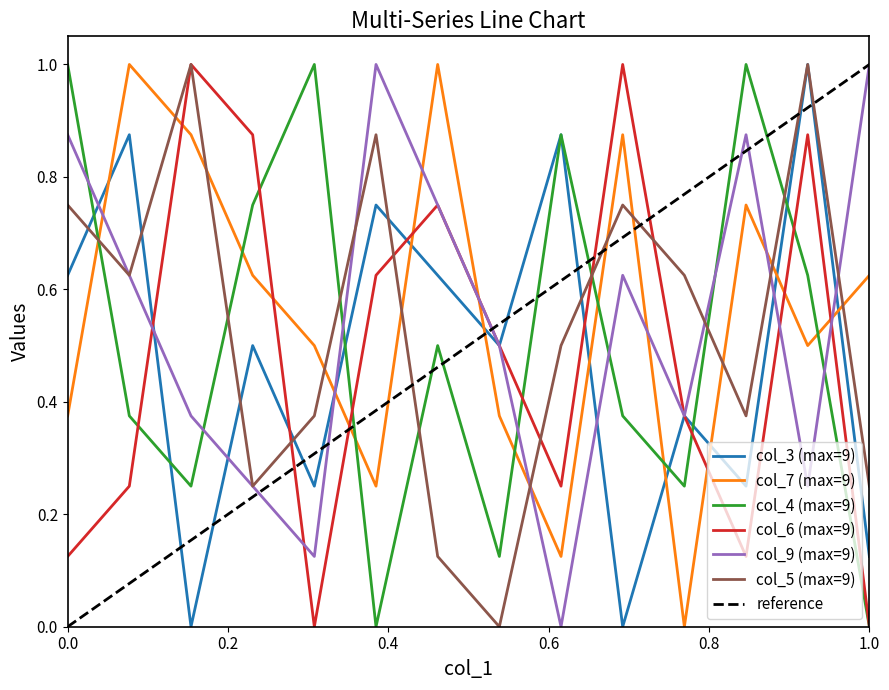

Reading right to left, transcribe all the data shown in this chart.

col_3: 0.1	1.0	0.2	0.4	0.0	0.9	0.5	0.6	0.8	0.2	0.5	0.0	0.9	0.6
col_7: 0.6	0.5	0.8	0.0	0.9	0.1	0.4	1.0	0.2	0.5	0.6	0.9	1.0	0.4
col_4: 0.0	0.6	1.0	0.2	0.4	0.9	0.1	0.5	0.0	1.0	0.8	0.2	0.4	1.0
col_6: 0.0	0.9	0.1	0.4	1.0	0.2	0.5	0.8	0.6	0.0	0.9	1.0	0.2	0.1
col_9: 1.0	0.2	0.9	0.4	0.6	0.0	0.5	0.8	1.0	0.1	0.2	0.4	0.6	0.9
col_5: 0.2	1.0	0.4	0.6	0.8	0.5	0.0	0.1	0.9	0.4	0.2	1.0	0.6	0.8